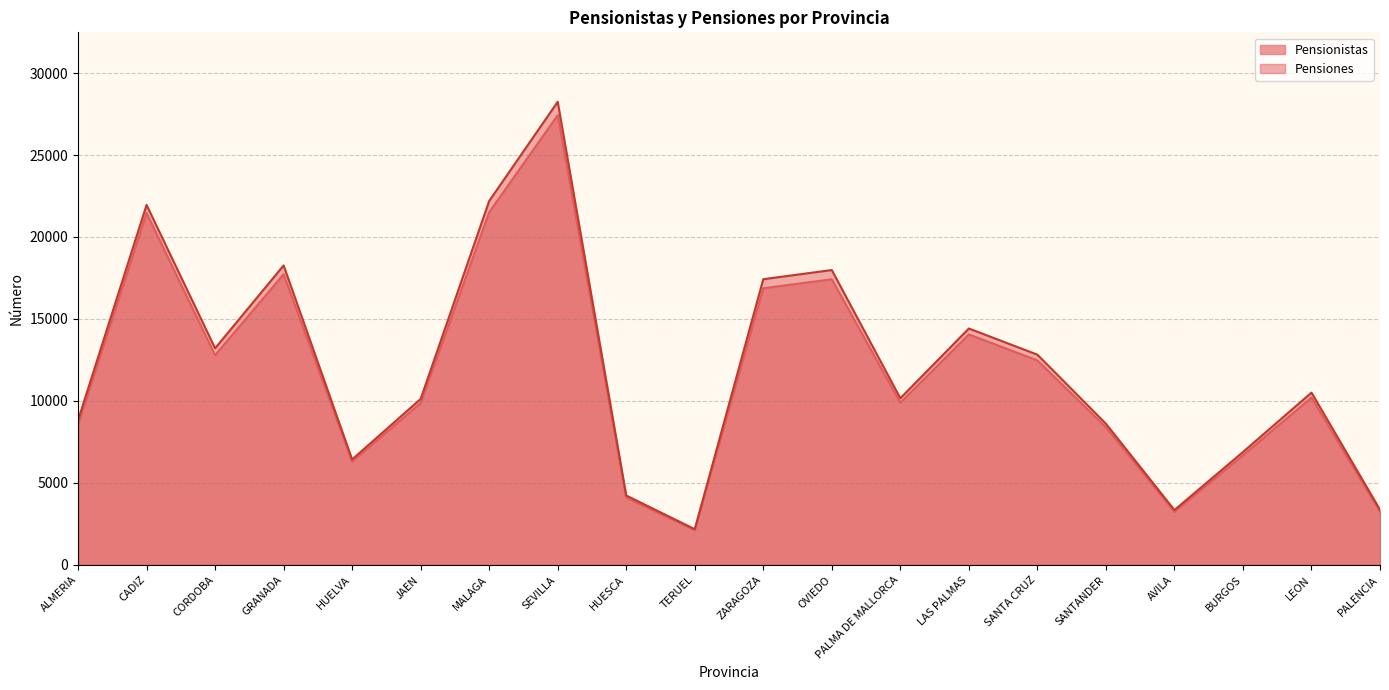

The value of Pensionistas at ALMERIA is 8550. True or false?

True